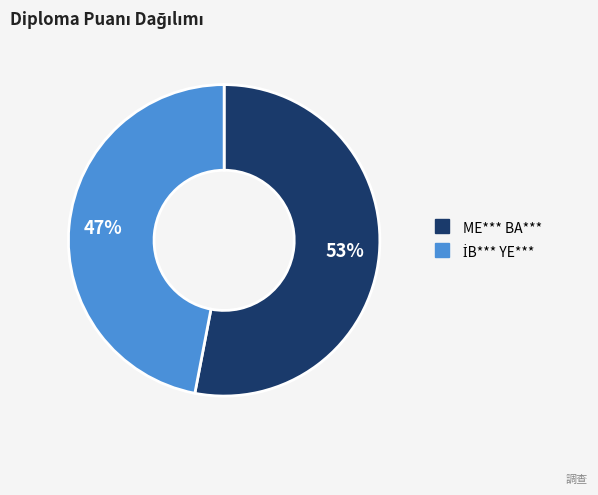

Is there a majority slice in this chart?

Yes